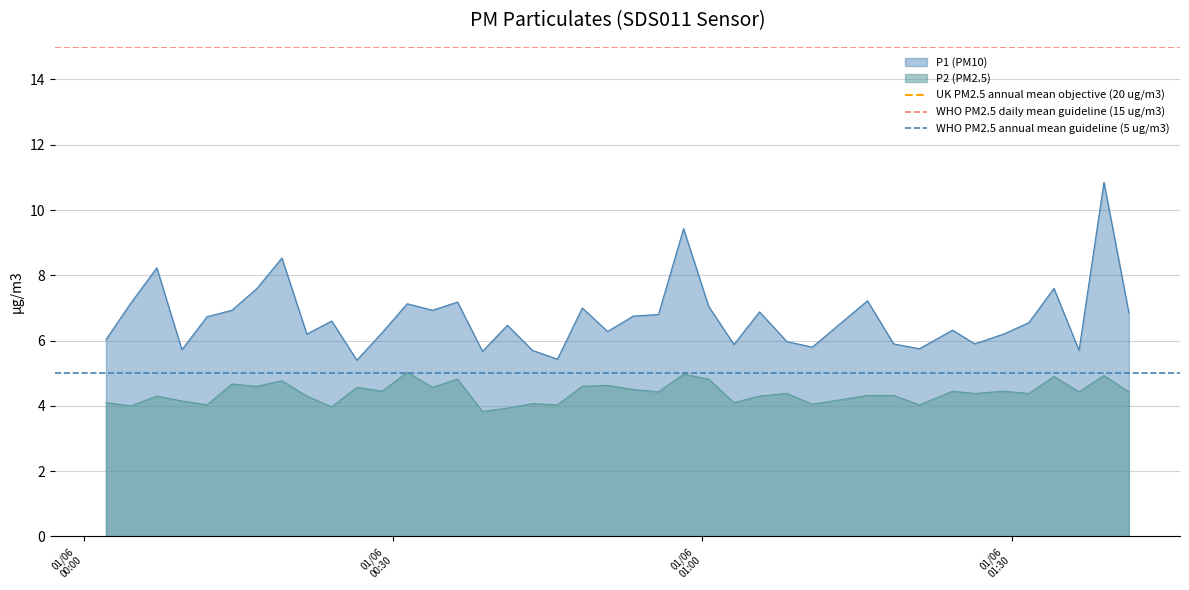

What is the lowest value of the P1 (PM10) series?

5.4